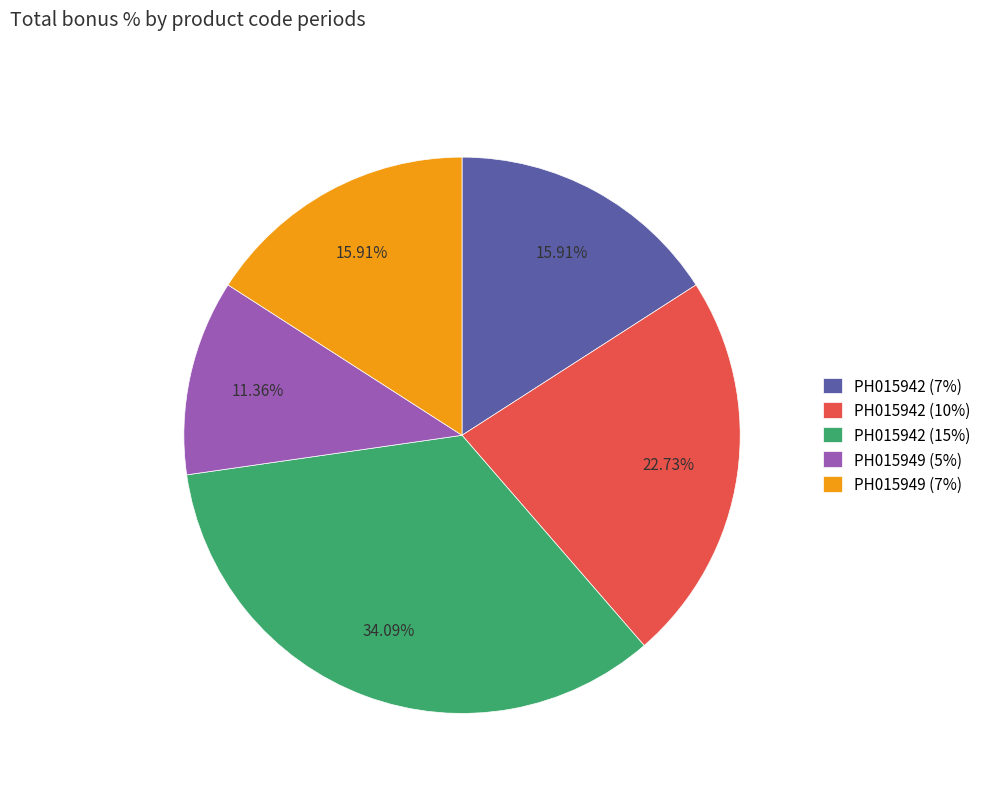

What portion of the pie excludes РН015949 (5%)?

88.6%